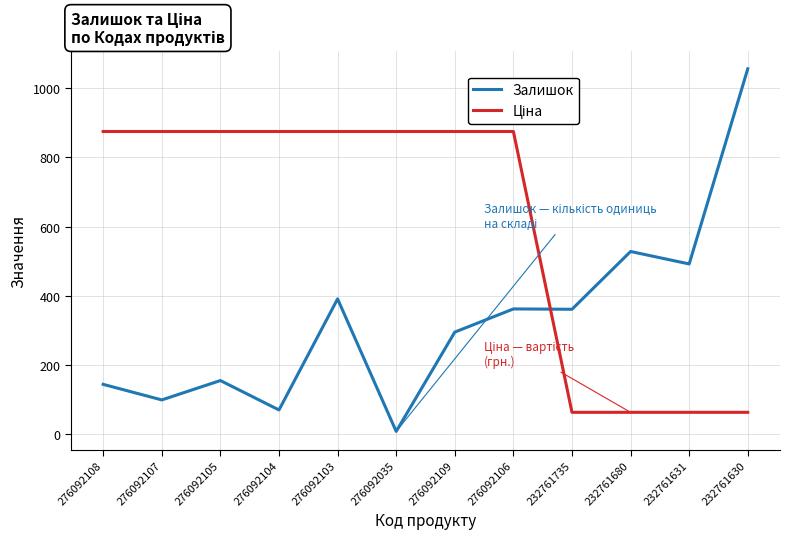

What is the highest value of the Залишок series?

1056.0